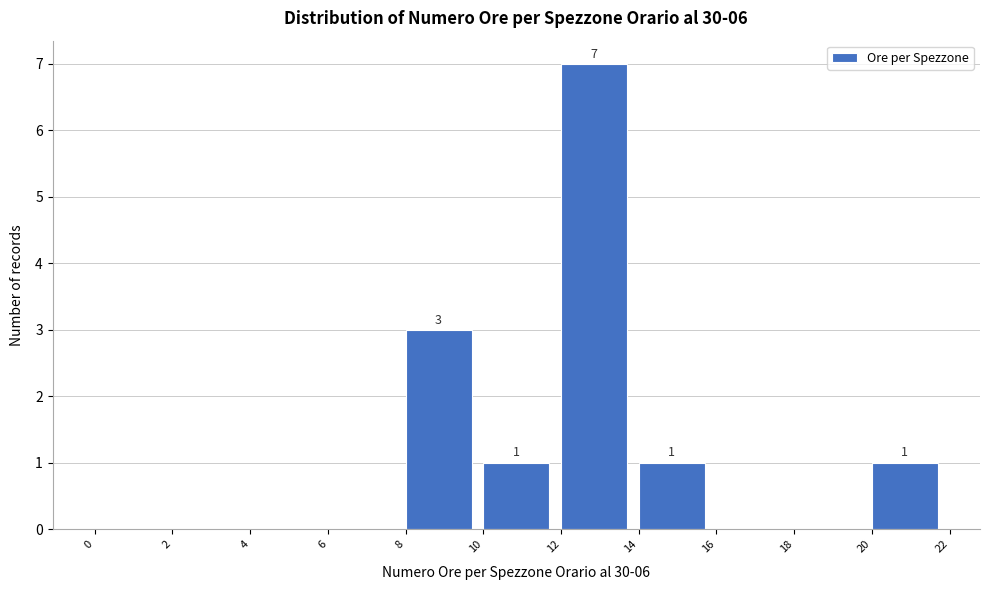

Which range on the x-axis has the tallest bar?

12 to 14